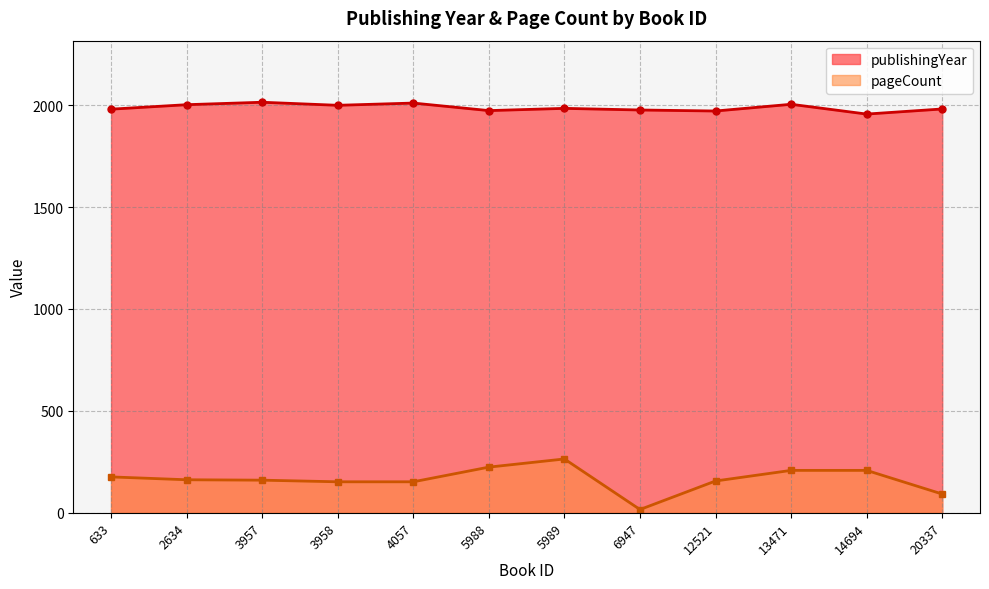

Is the value of pageCount at 12521 greater than the value of publishingYear at 633?

No